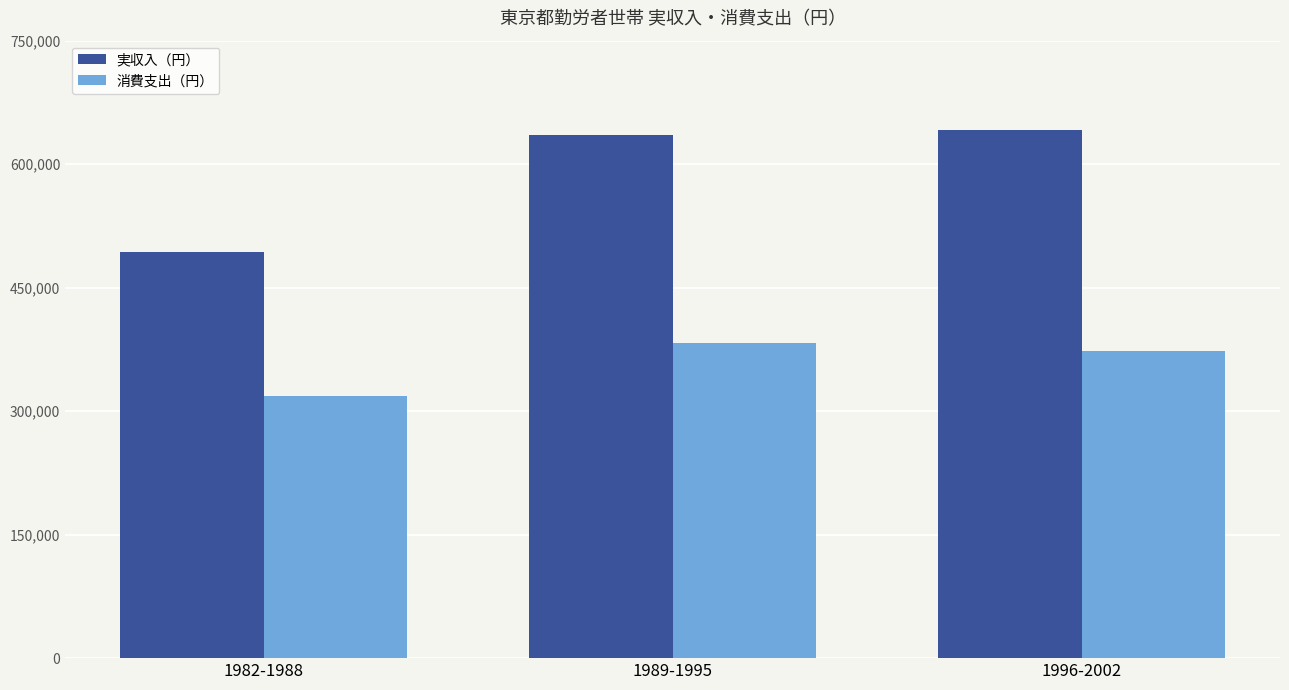

True or false: 実収入（円） has a value of 991949.3 at 1996-2002.

False